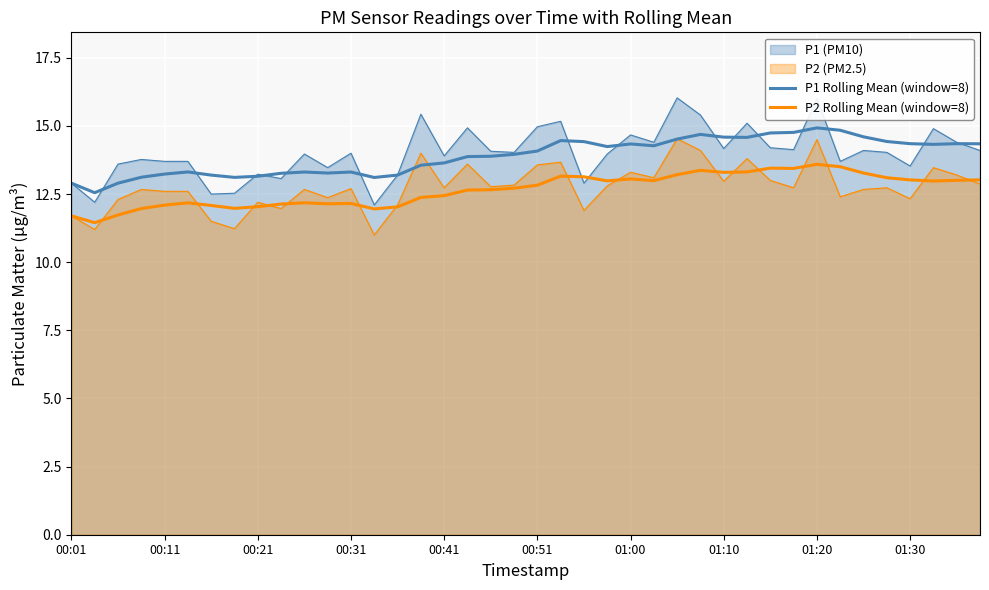

In P1 Rolling Mean (window=8), how many points are higher than both neighbors (excluding endpoints)?

8